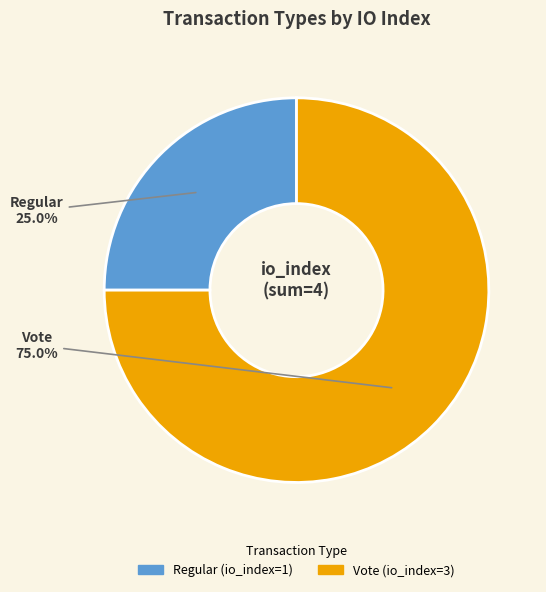

Count the number of slices in the pie.

2